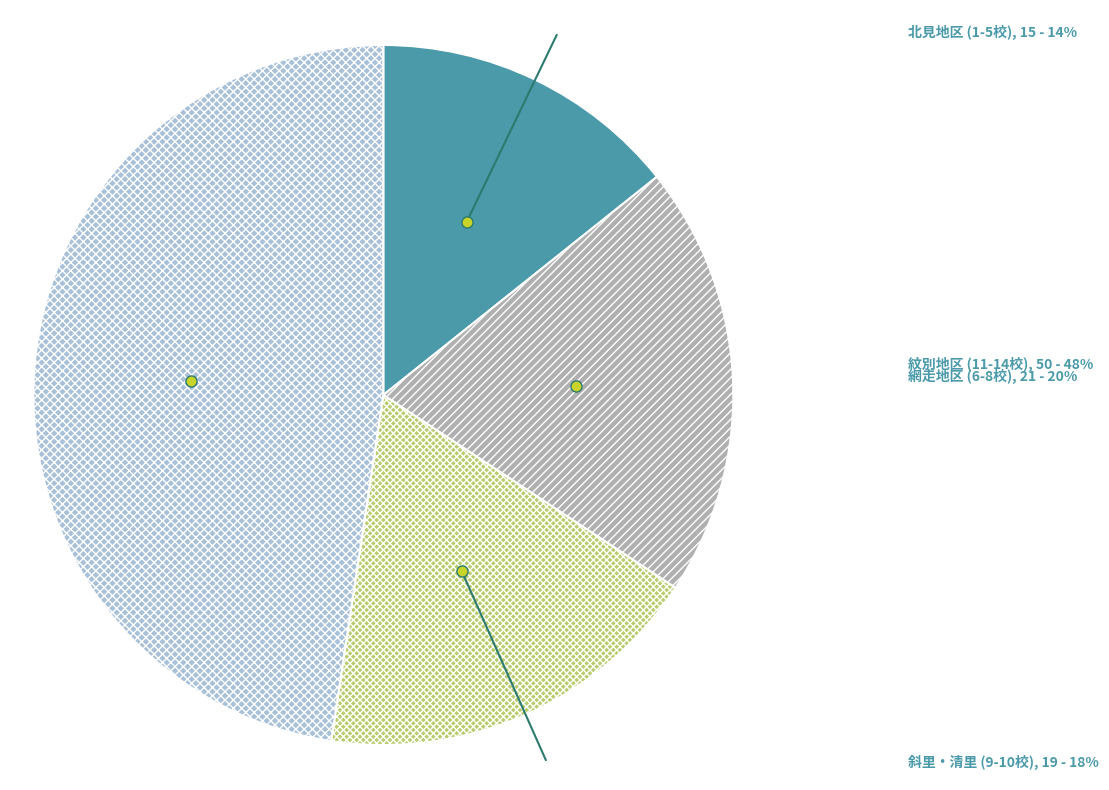

Is the sum of 網走地区 (6-8校) and 北見地区 (1-5校) greater than half?

No